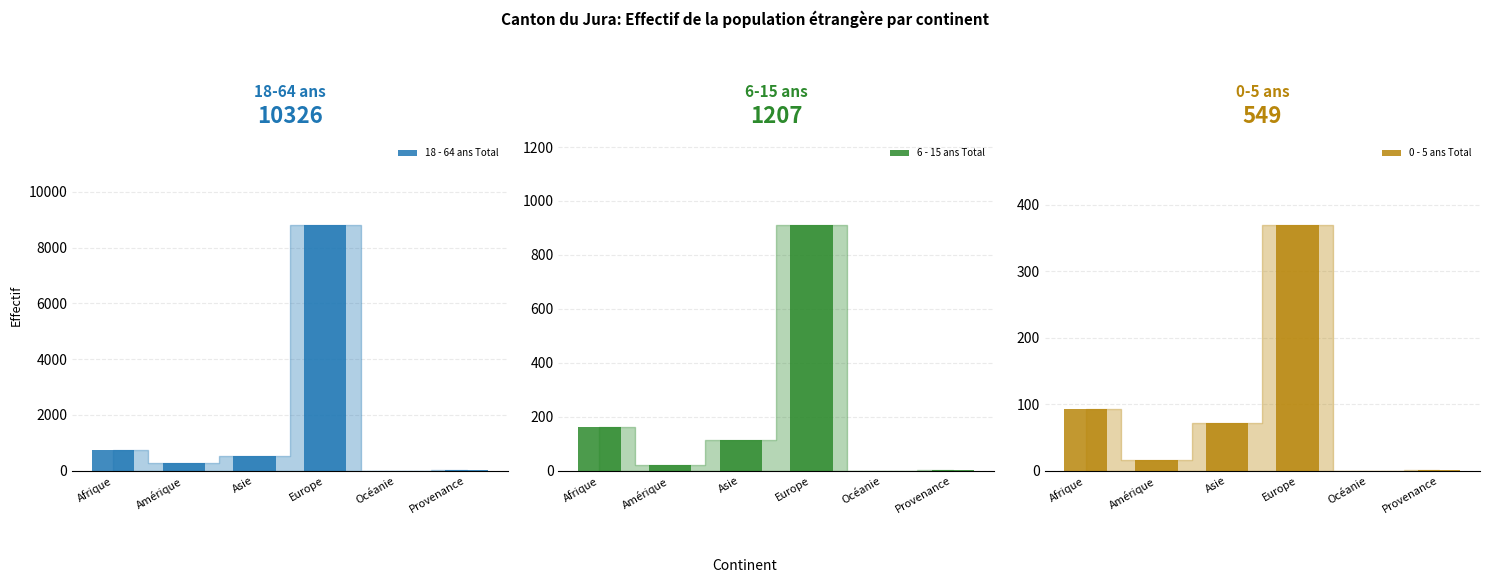

Rank the categories by 0 - 5 ans Total value from highest to lowest.

Europe, Afrique, Asie, Amérique, Provenance, Océanie